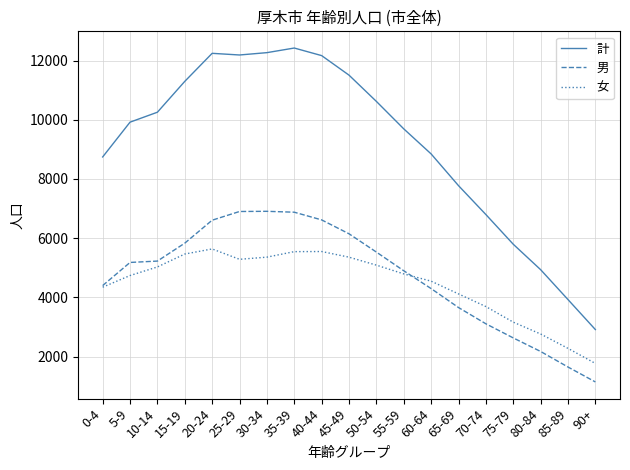

What is the maximum value shown in the chart?

12422